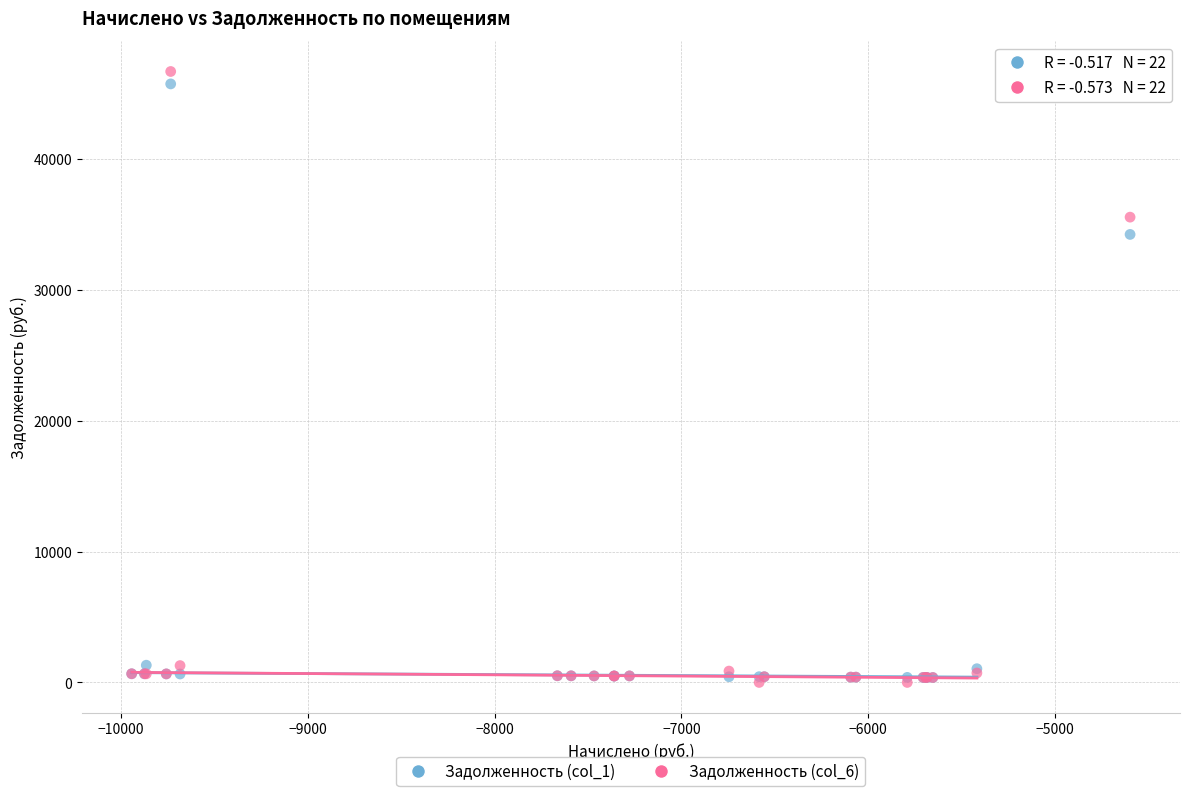

Across all series, what Y value is closest to 23343?

34237.1